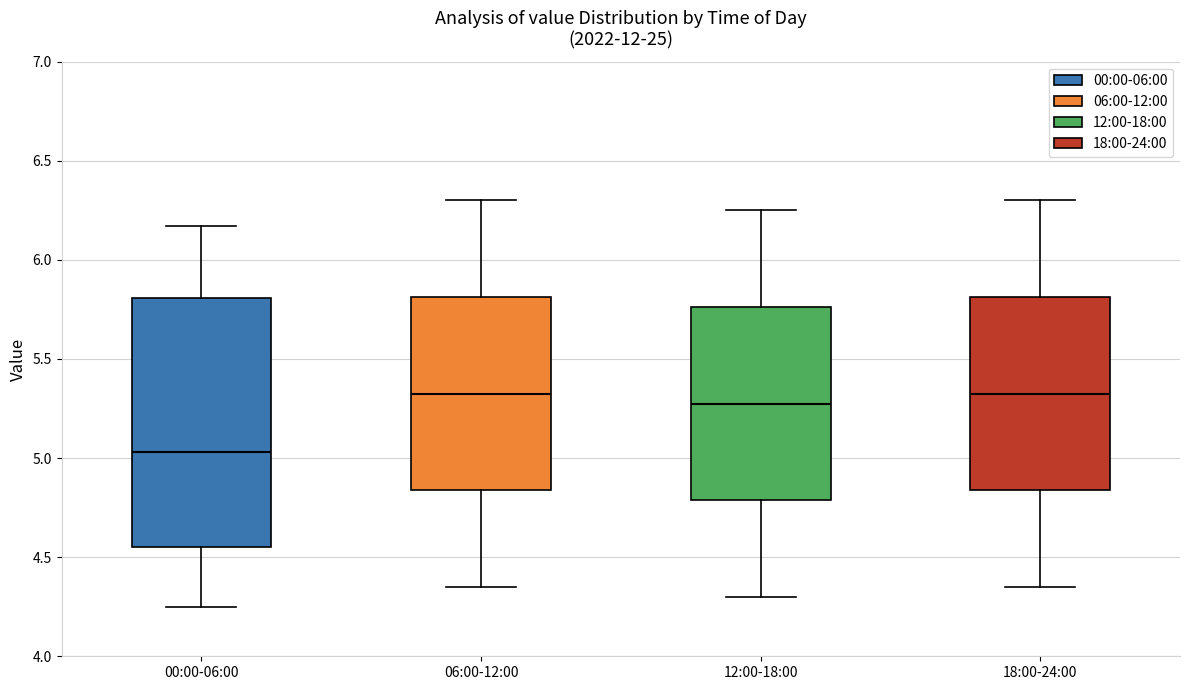

Comparing the boxes themselves (not the whiskers), which one is the tallest?

00:00-06:00